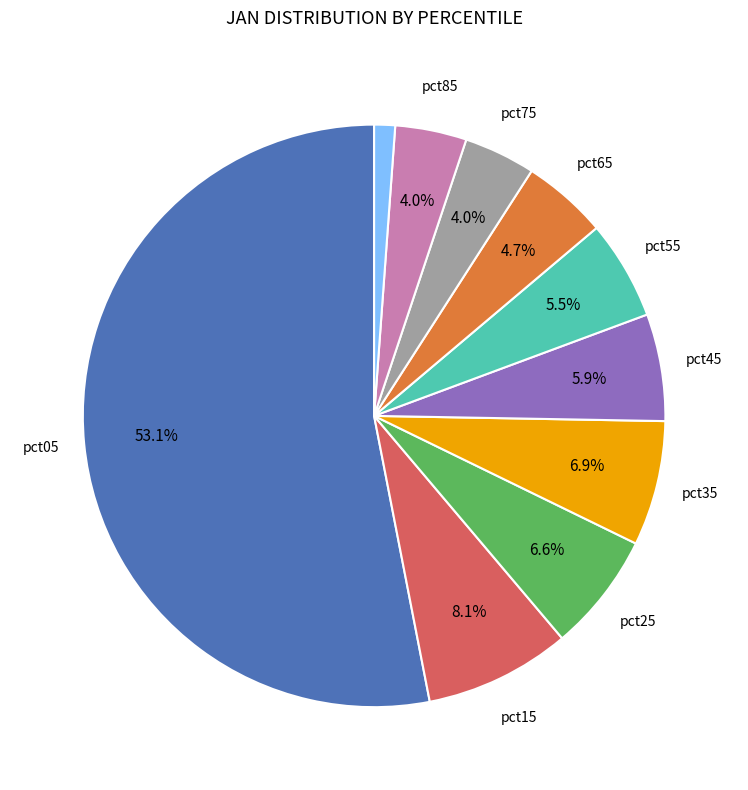

Count the number of slices in the pie.

10